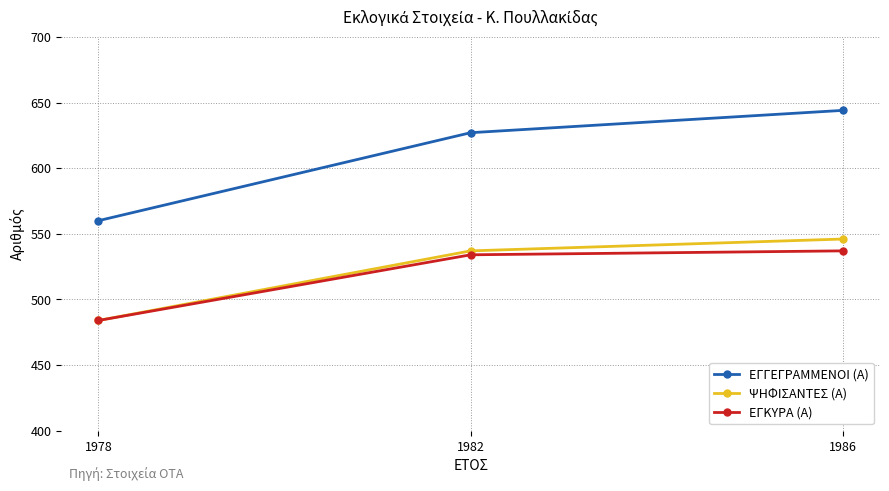

Reading right to left, extract all data points from this chart.

ΕΓΓΕΓΡΑΜΜΕΝΟΙ (Α): 1986=644	1982=627	1978=560
ΨΗΦΙΣΑΝΤΕΣ (Α): 1986=546	1982=537	1978=484
ΕΓΚΥΡΑ (Α): 1986=537	1982=534	1978=484